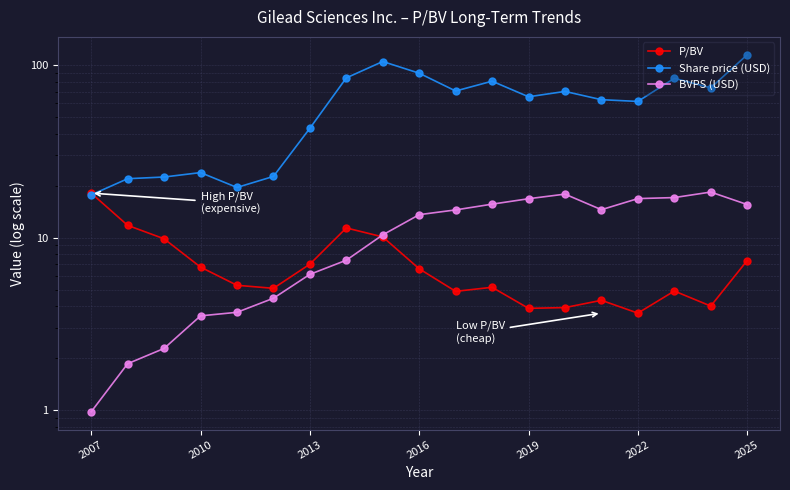

What is the average value of the Share price (USD) series?

59.5